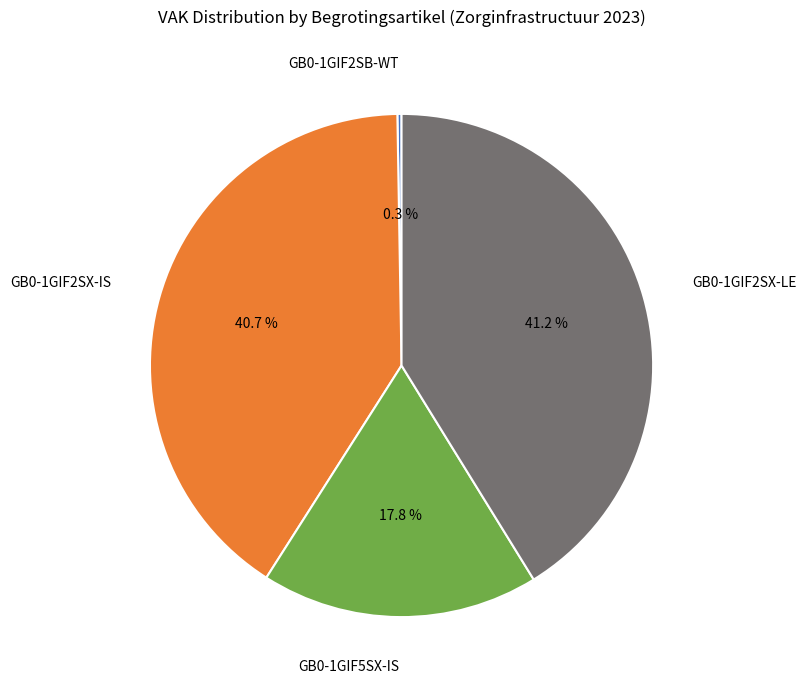

Is there a majority slice in this chart?

No